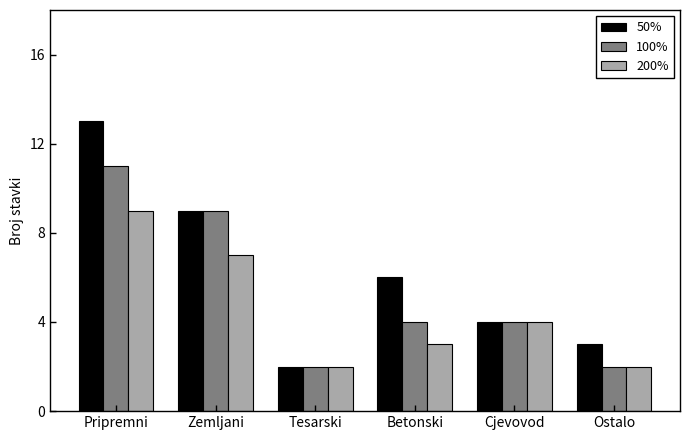

Which series has the largest total across all categories?

50%